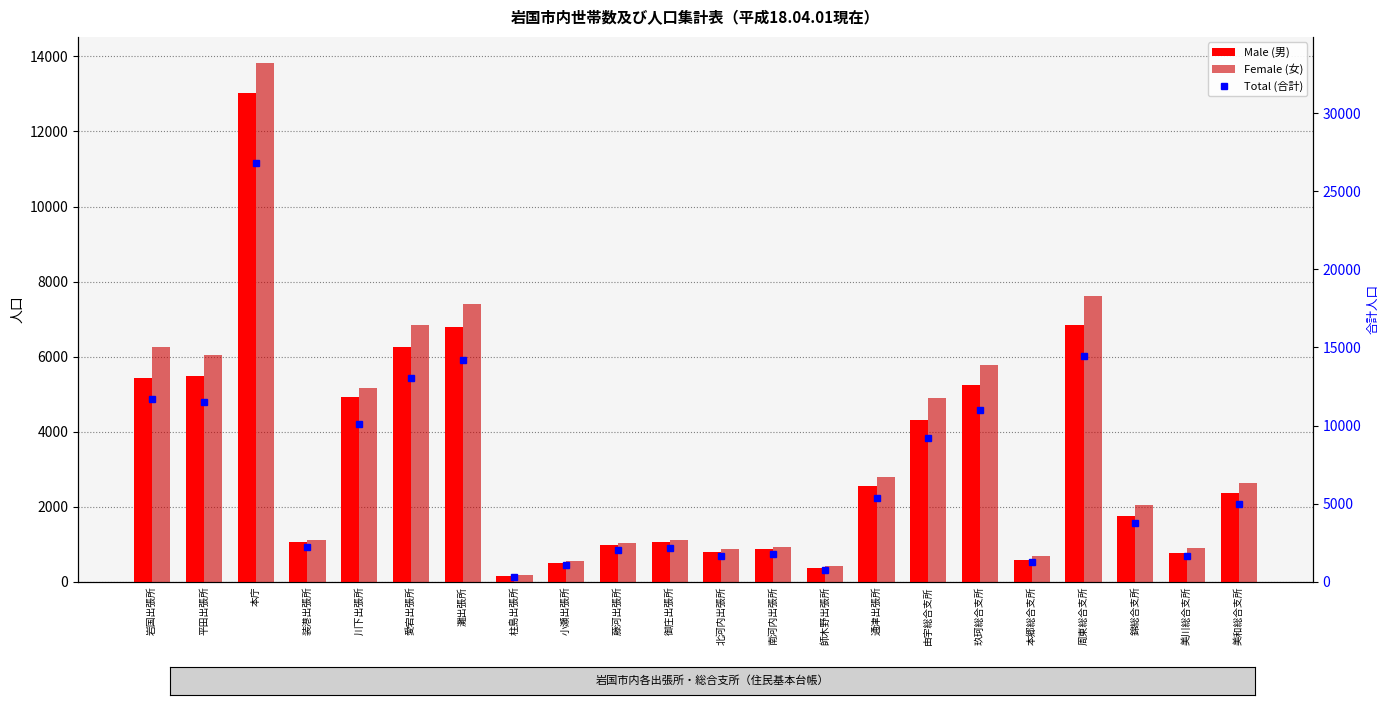

The Total (合計) series shows 10073 at 川下出張所. True or false?

True